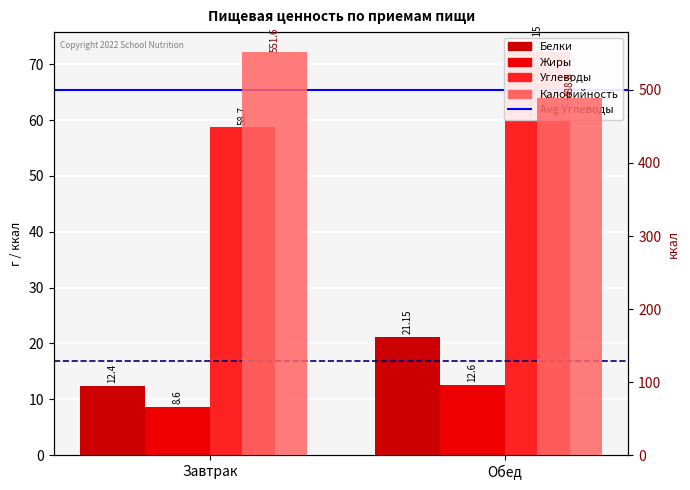

What is the smallest value displayed?

8.6